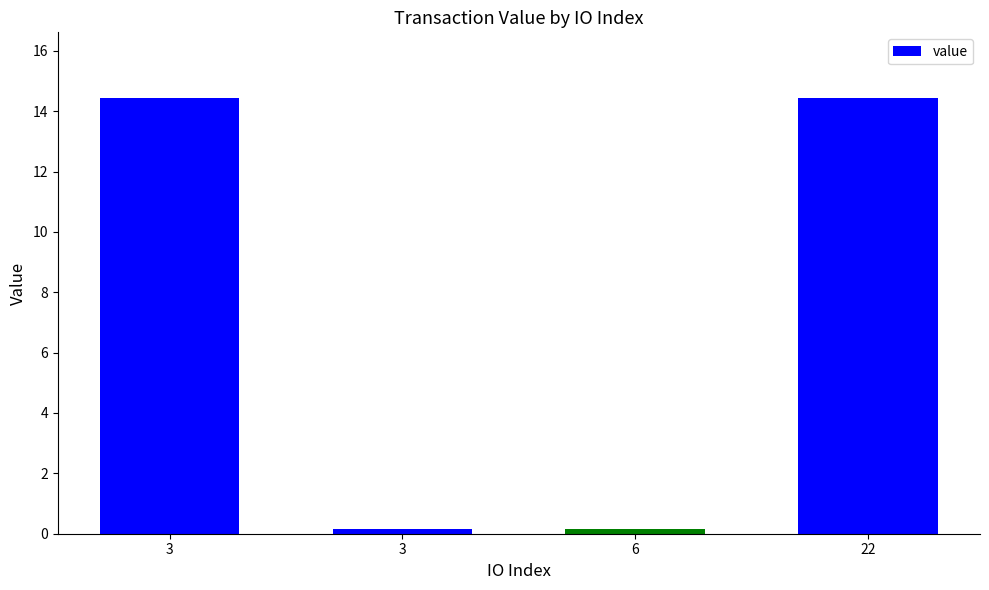

How many data points are less than 14?

2